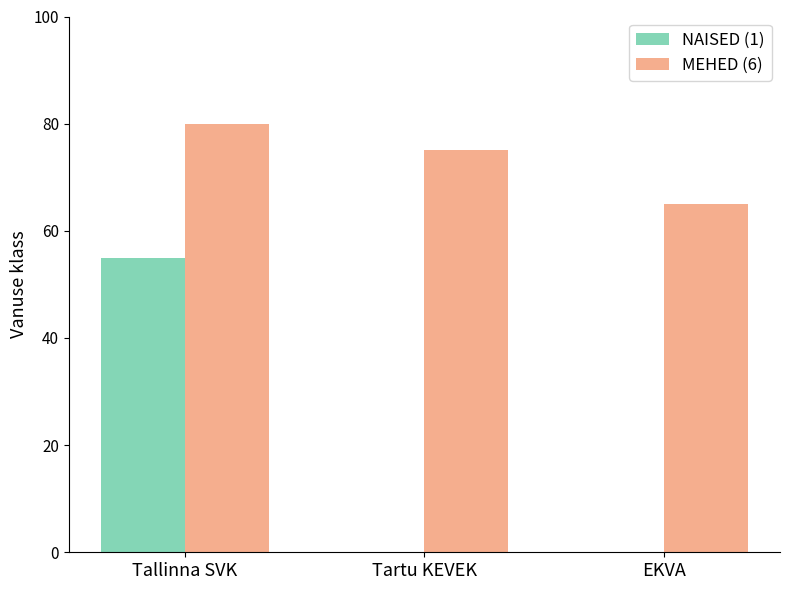

The NAISED (1) series shows 95 at Tallinna SVK. True or false?

False